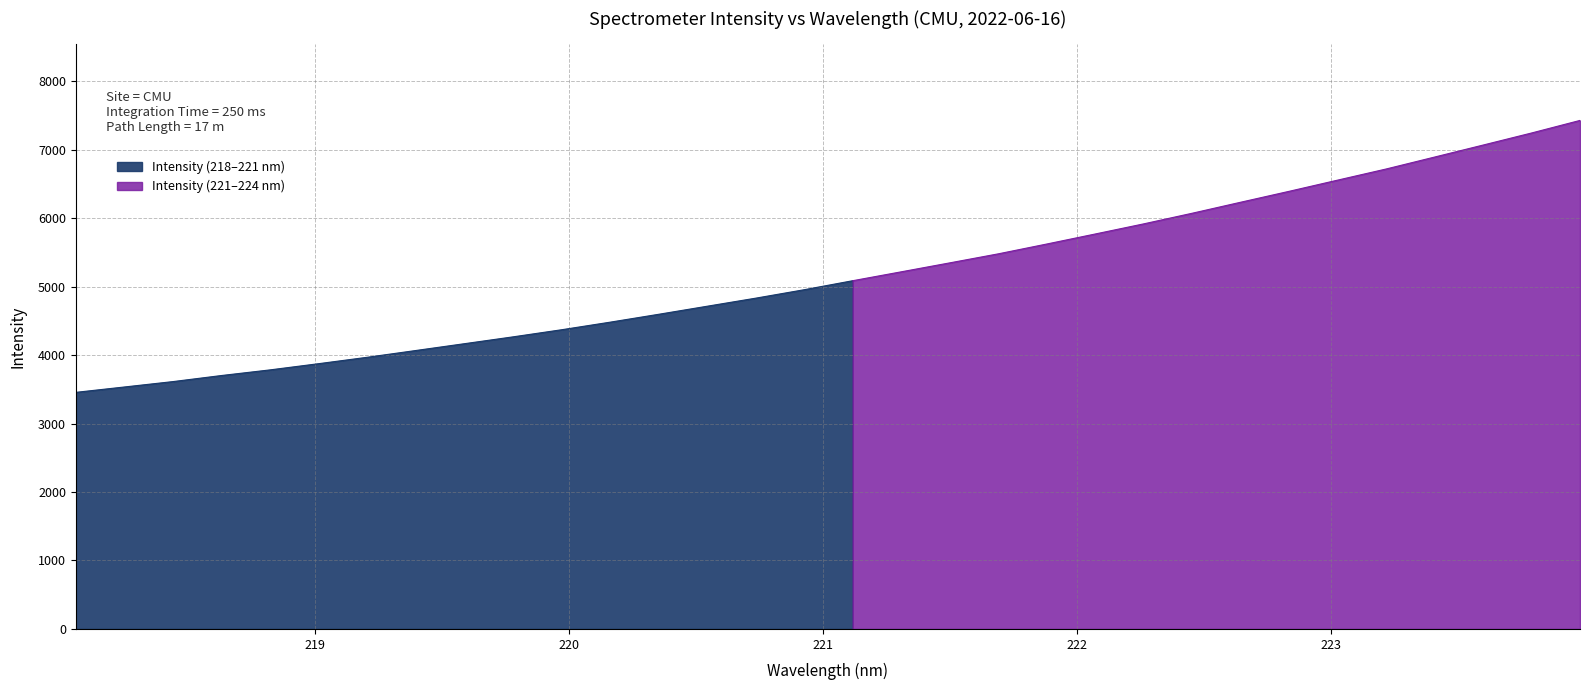

Reading left to right, extract all data points from this chart.

3456.2	3534.7	3613.5	3702.3	3784.6	3875.2	3968.6	4067.6	4166.9	4266.8	4370.6	4481.2	4596.3	4714.2	4832.0	4955.4	5087.0	5216.9	5347.6	5479.5	5623.1	5769.7	5917.7	6072.9	6233.7	6393.3	6556.6	6719.2	6893.7	7068.8	7245.1	7428.8